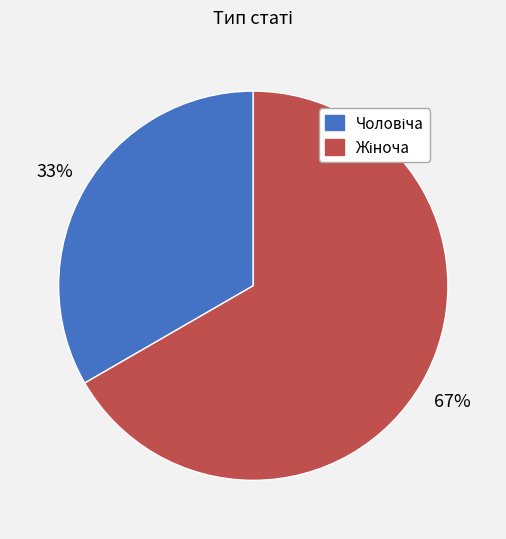

Is there any slice that represents more than half of the pie?

Yes